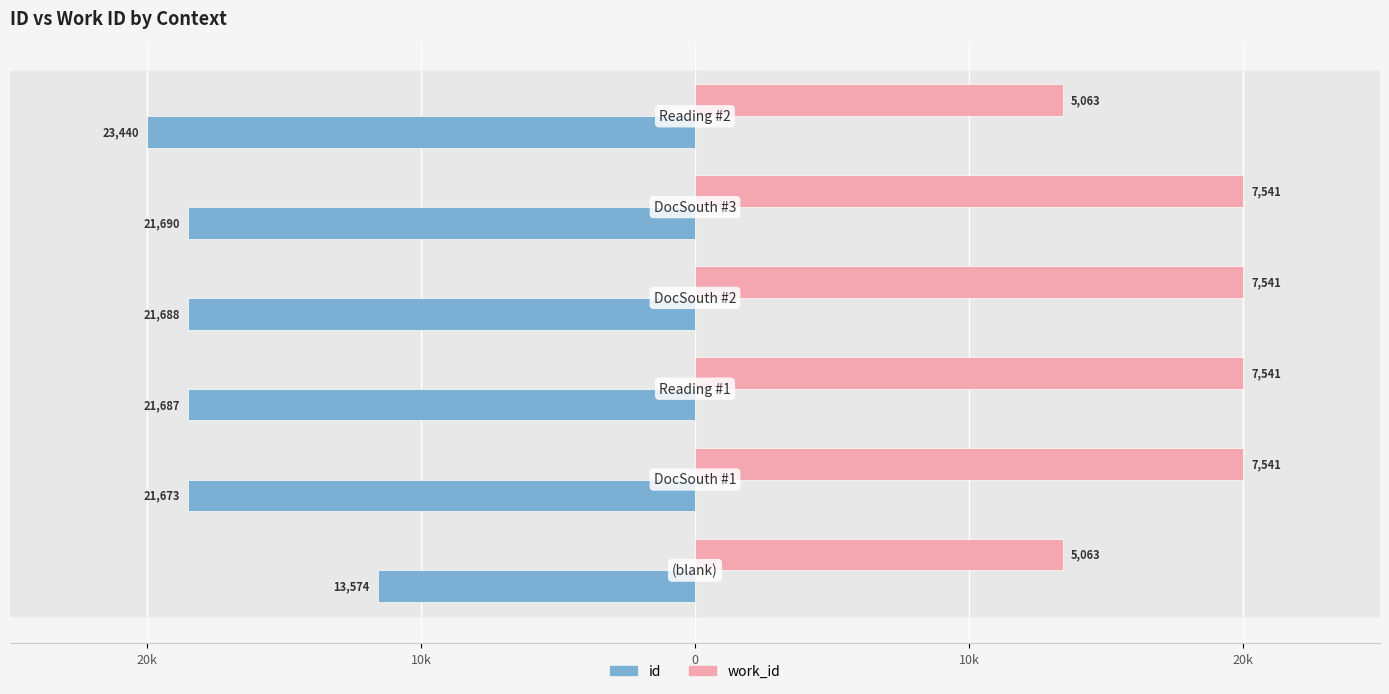

What are all the series names shown in the legend?

id, work_id